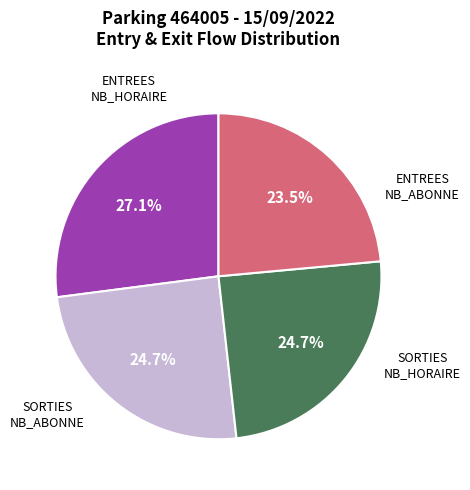

Is there a majority slice in this chart?

No